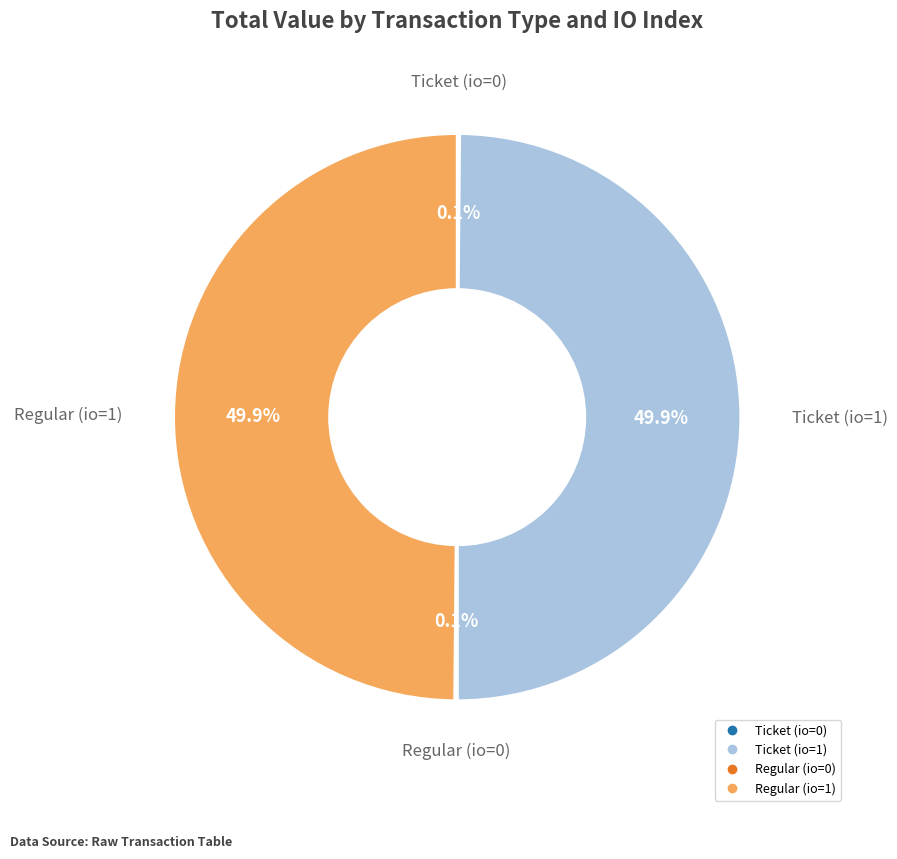

To the nearest percent, what is the difference between the largest and smallest slice percentages?

50%